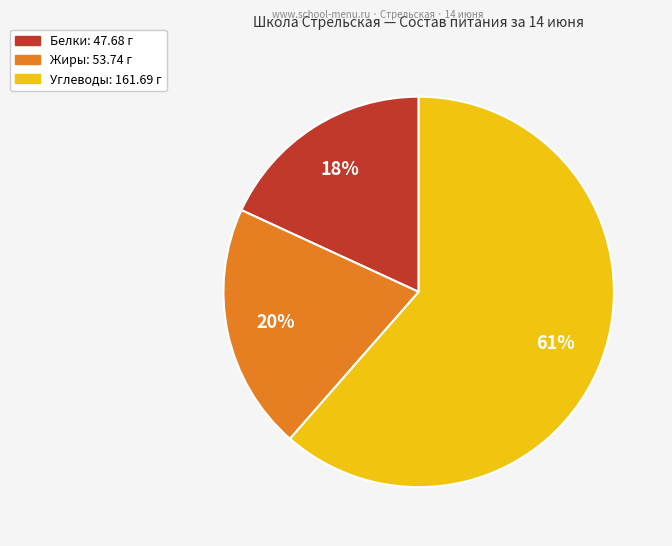

To the nearest percent, what is the average slice percentage?

33%